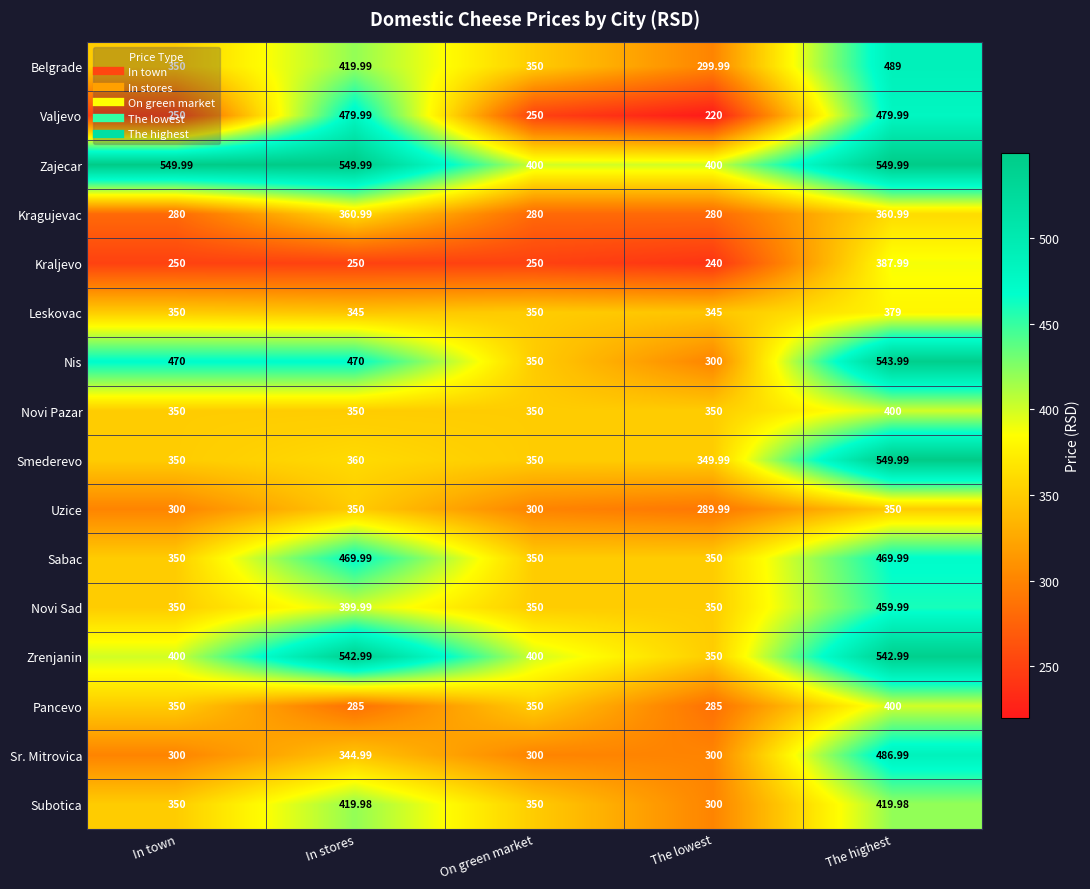

What is the total value across all series at In stores?

6398.9